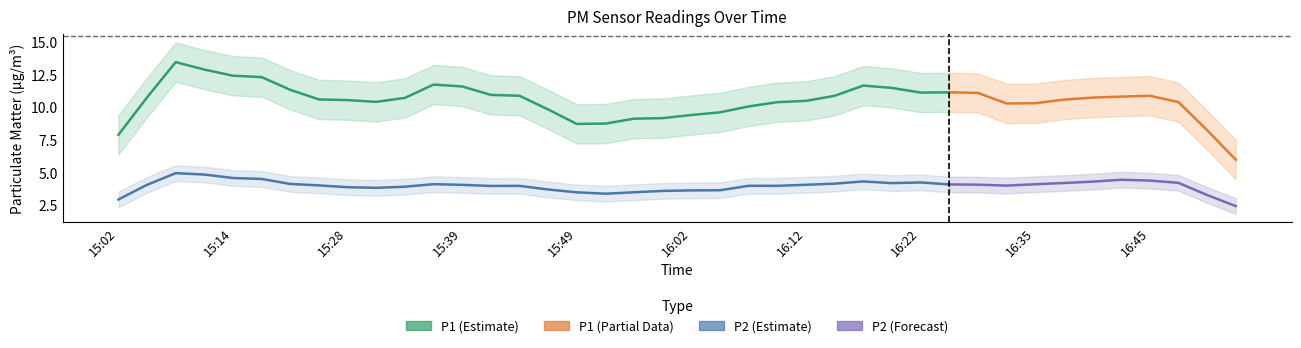

What is the highest value of the P2 series?

5.6